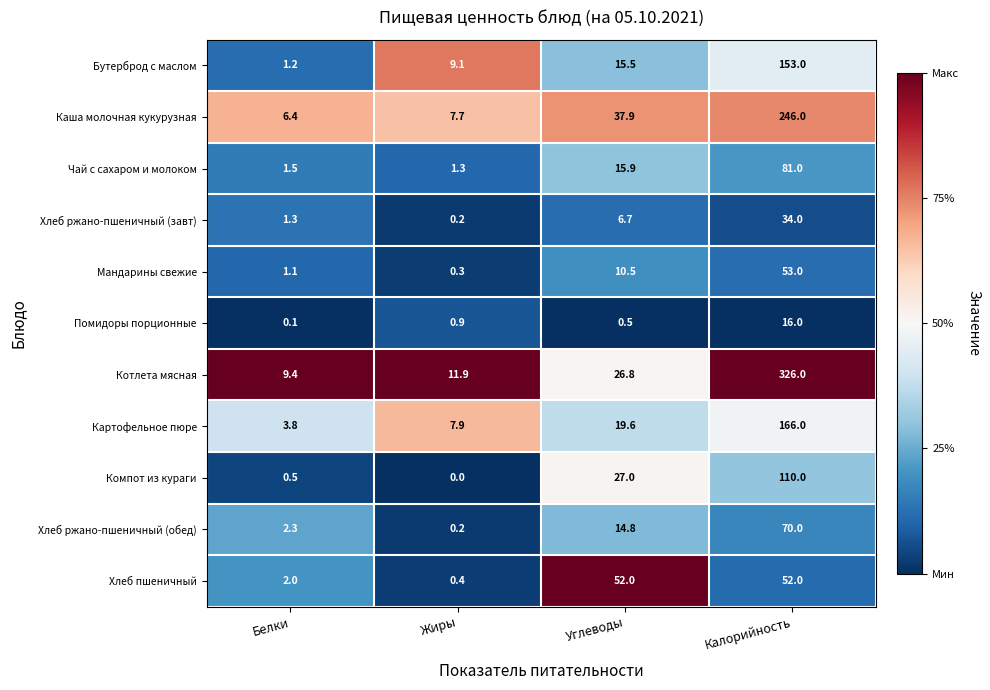

What is the spread (max minus min) of values at Жиры?

11.9